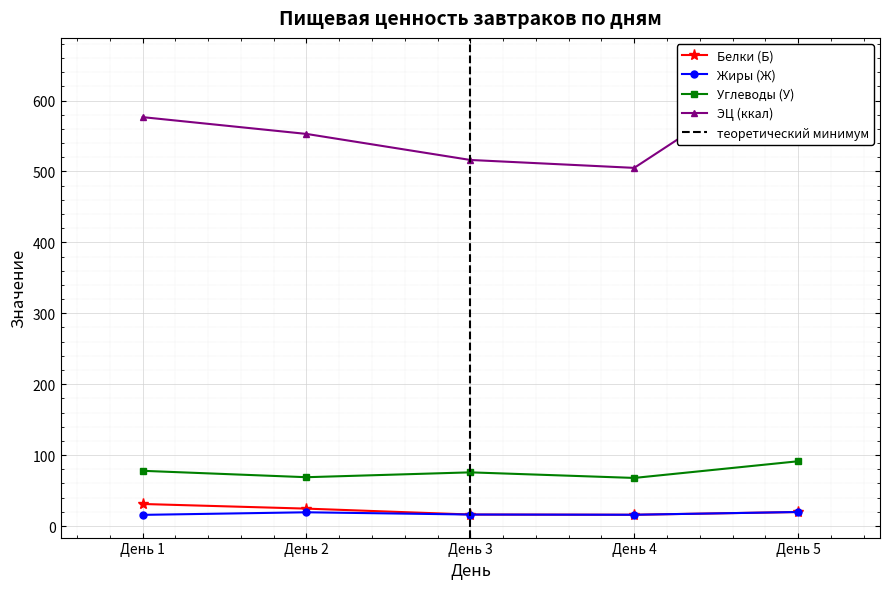

What is the sum of the ЭЦ (ккал) values at День 5 and День 2?

1209.3